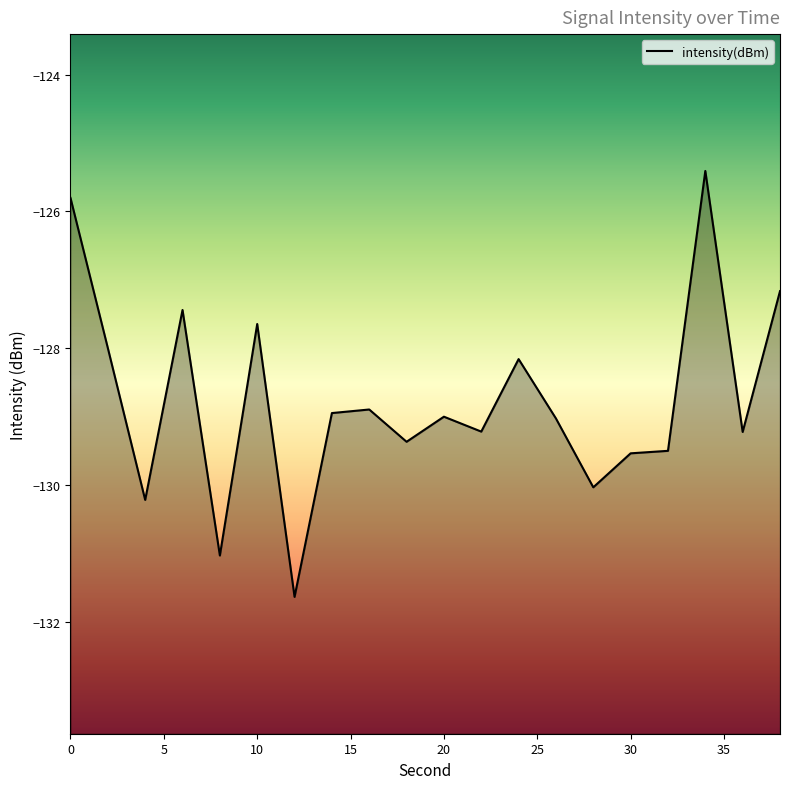

Reading left to right, transcribe all the data shown in this chart.

-125.8	-128.0	-130.2	-127.4	-131.0	-127.6	-131.6	-128.9	-128.9	-129.4	-129.0	-129.2	-128.2	-129.0	-130.0	-129.5	-129.5	-125.4	-129.2	-127.2